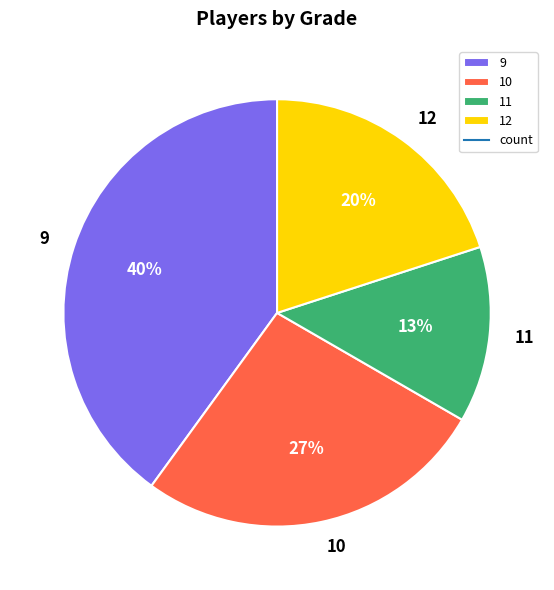

How many segments does this pie chart have?

4